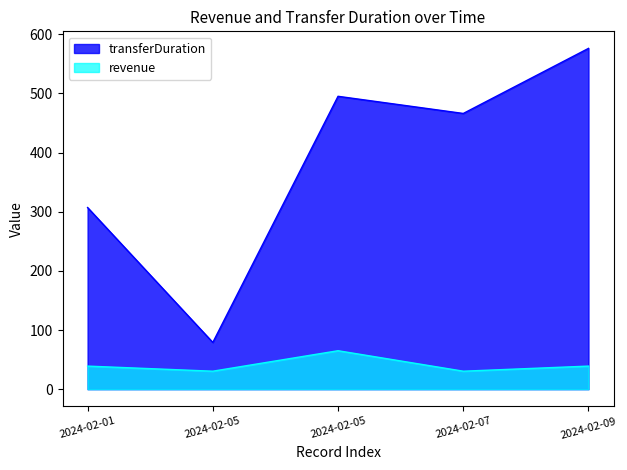

Which series has the widest spread of values?

transferDuration